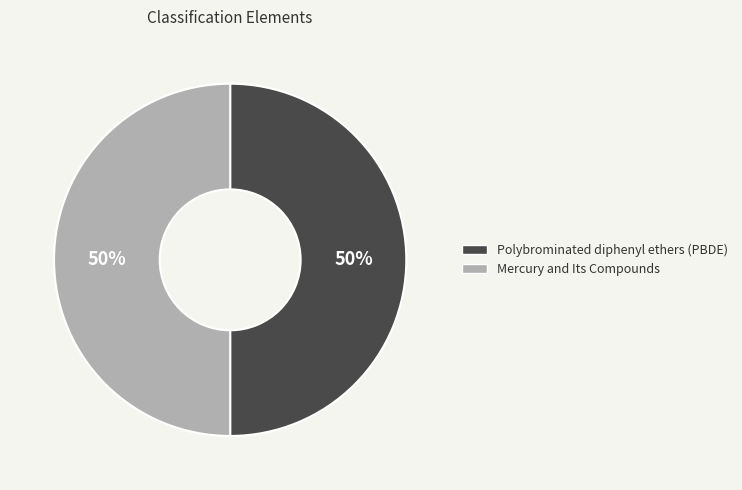

Is it true that Polybrominated diphenyl ethers (PBDE) is 63% of the pie?

False